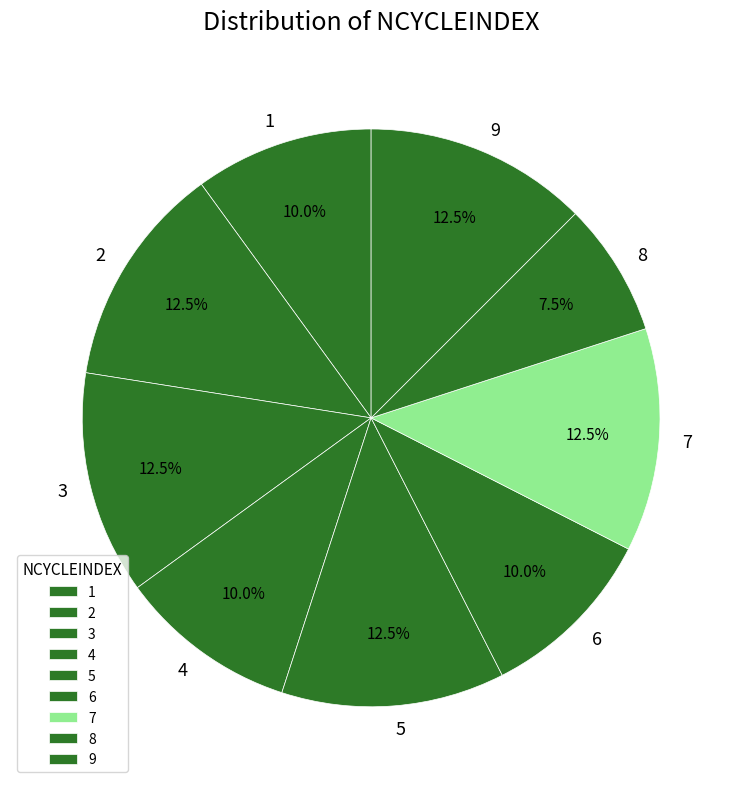

Is 3 the majority of the pie?

No